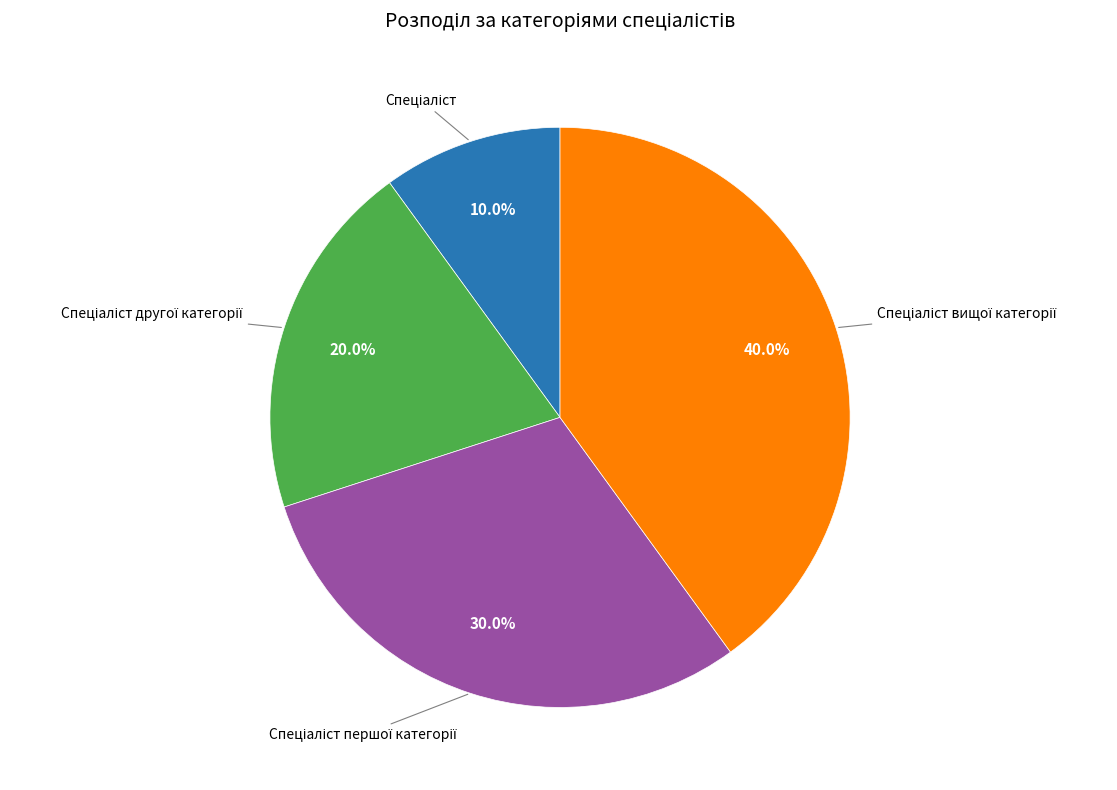

Does any single category account for the majority?

No